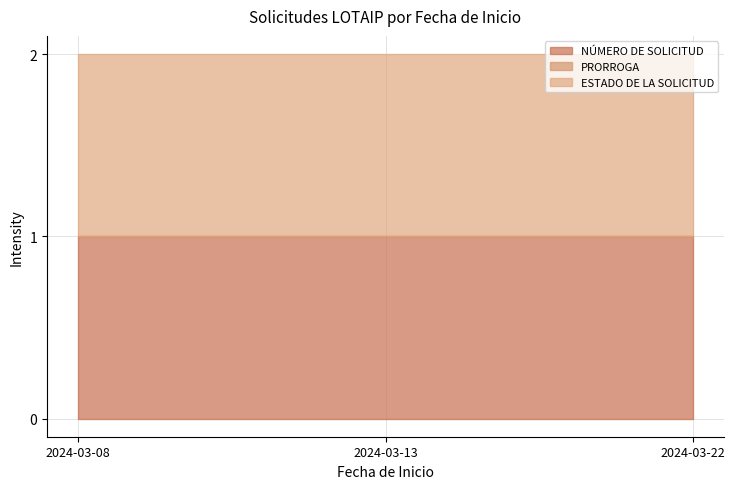

List the series in order of their peak value, highest first.

NÚMERO DE SOLICITUD, ESTADO DE LA SOLICITUD, PRORROGA